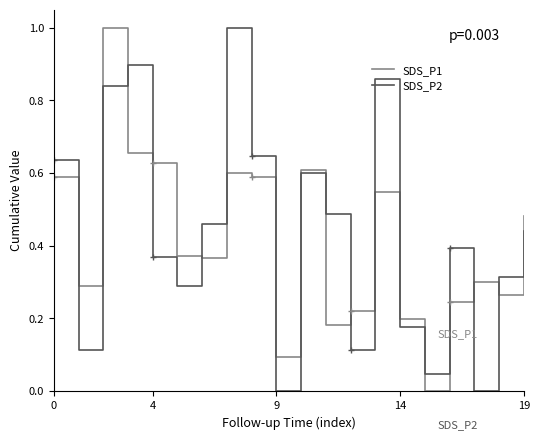

How many series are shown in this chart?

2